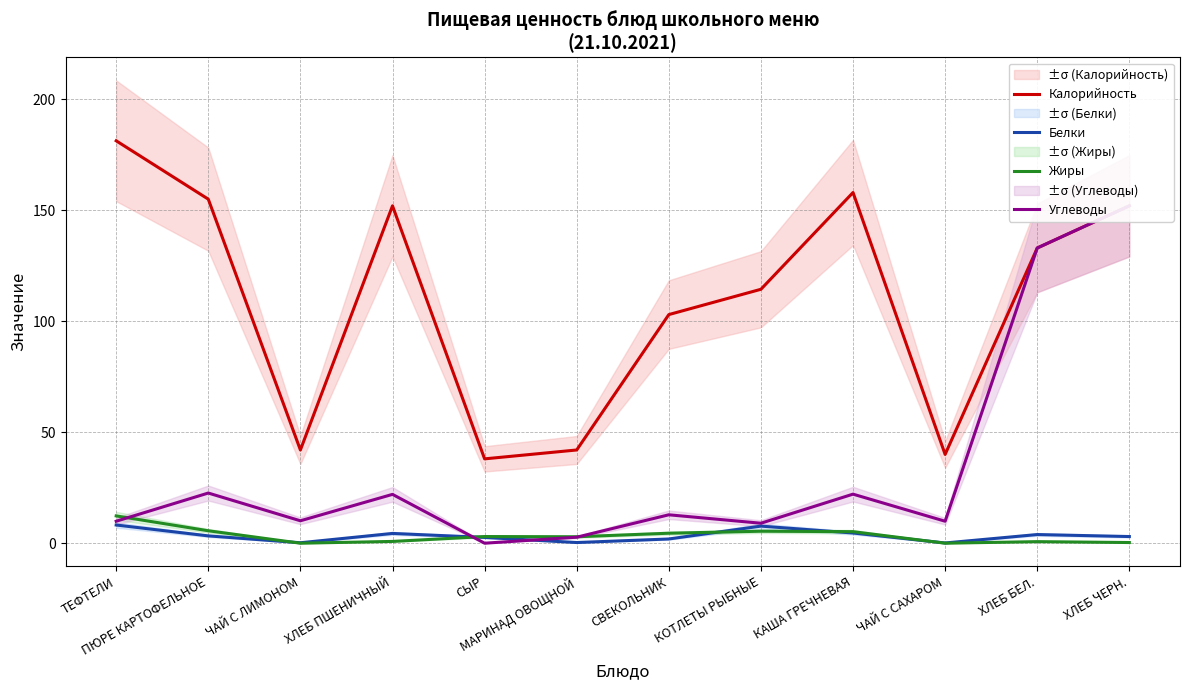

True or false: Жиры and Белки cross at least once.

True